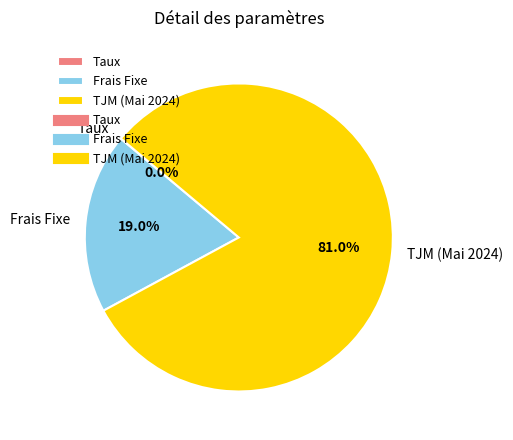

Between TJM (Mai 2024) and Frais Fixe, which is larger?

TJM (Mai 2024)